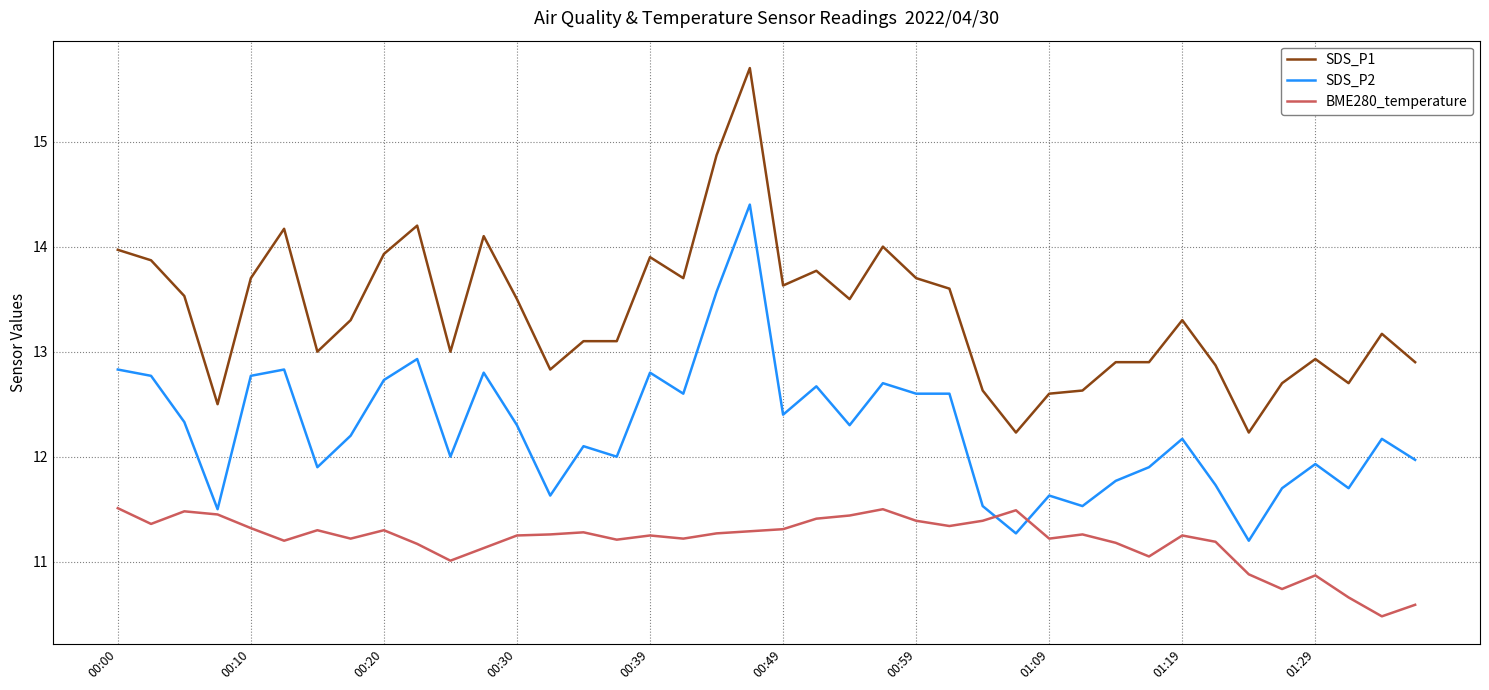

List the series in order of their overall mean, lowest first.

BME280_temperature, SDS_P2, SDS_P1